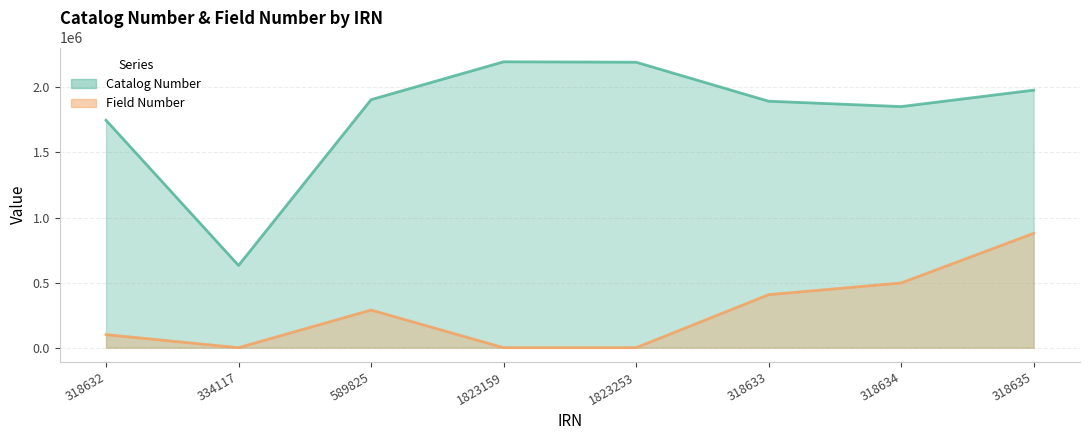

True or false: Field Number and Catalog Number cross at least once.

False